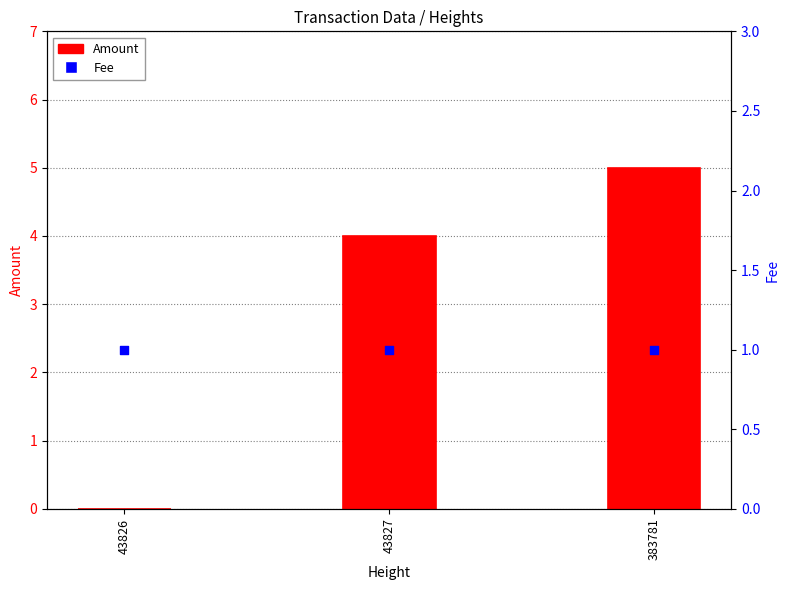

Which series has the largest total across all categories?

Amount